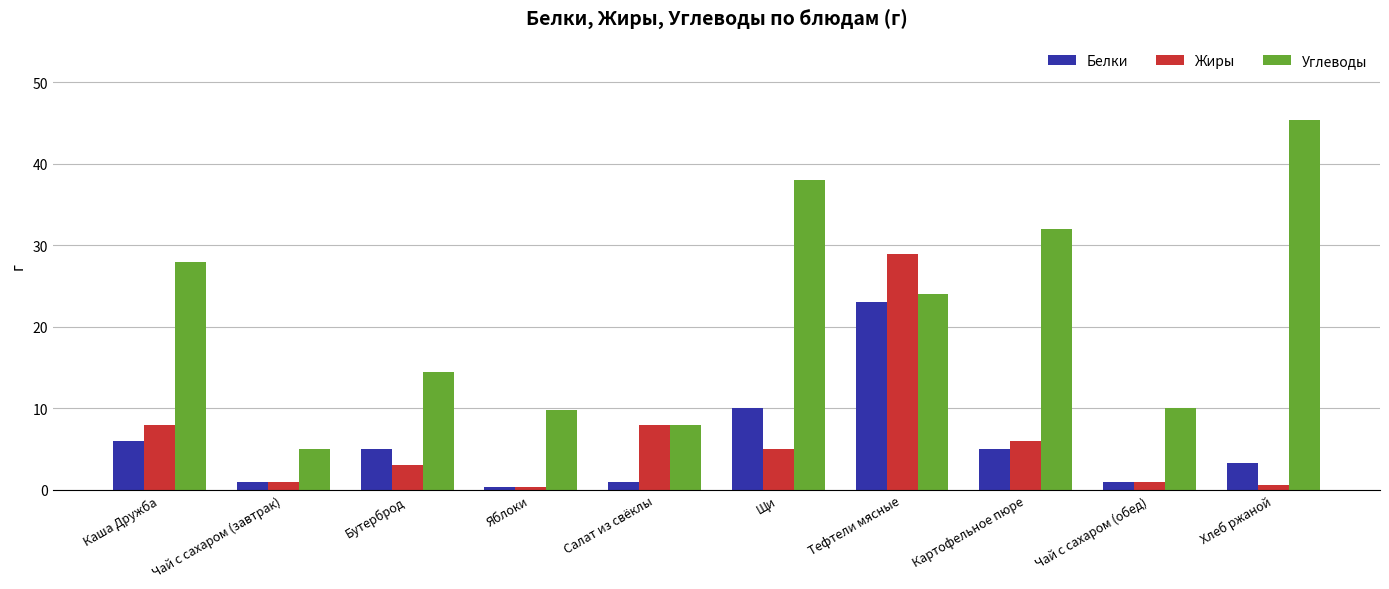

Are the bars grouped side by side (vs. stacked)?

Yes